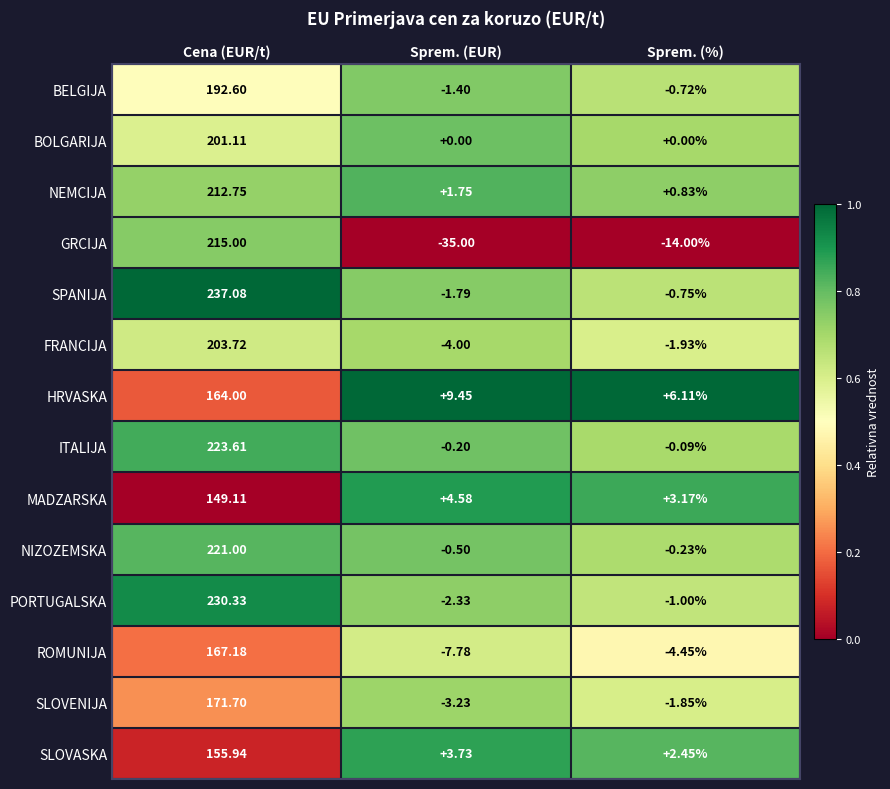

At which label does SLOVASKA reach its peak?

Cena (EUR/t)